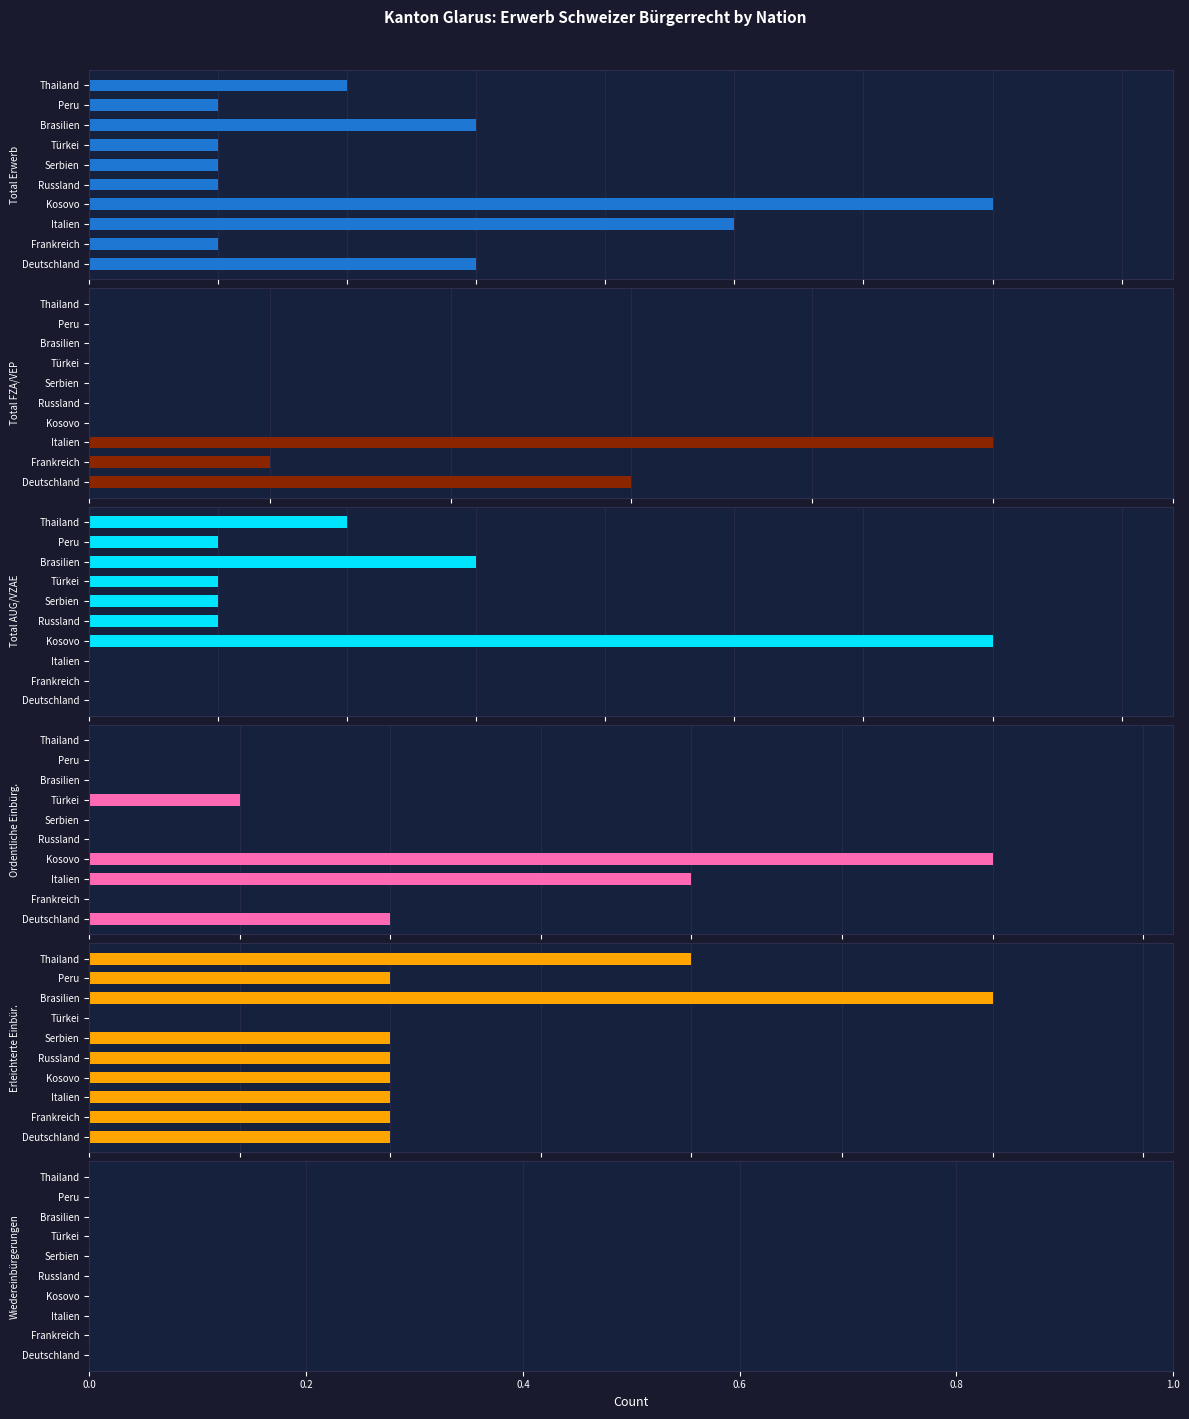

How many Erleichterte Einbür. values are between 1 and 2?

8